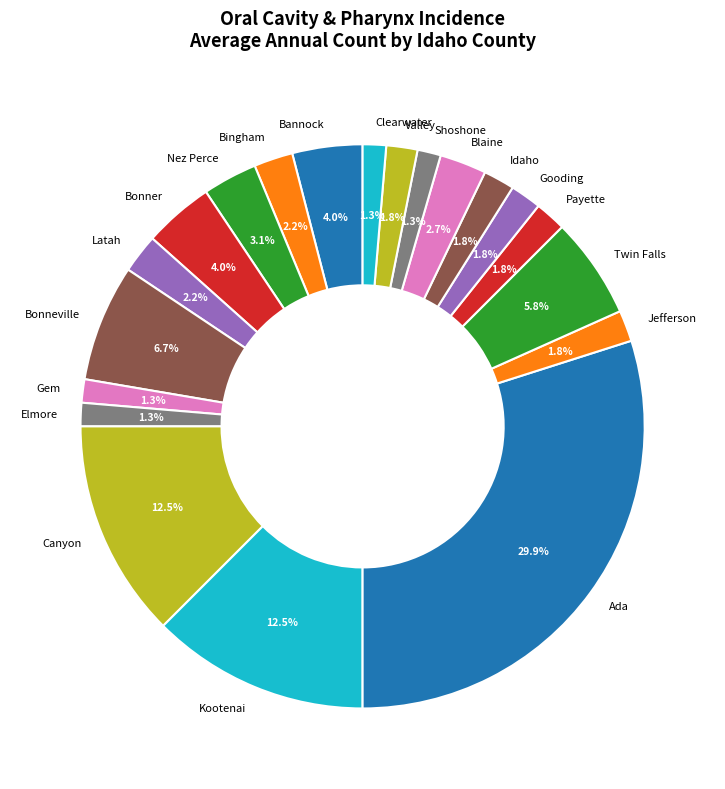

Combined, what portion of the pie is Valley and Latah?

4.0%